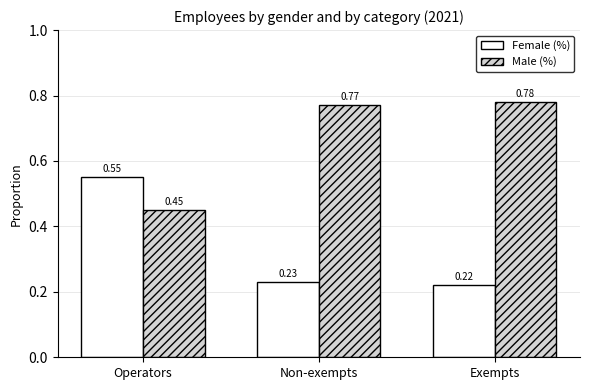

What is the difference between the maximum and minimum values in the Female (%) series?

0.3